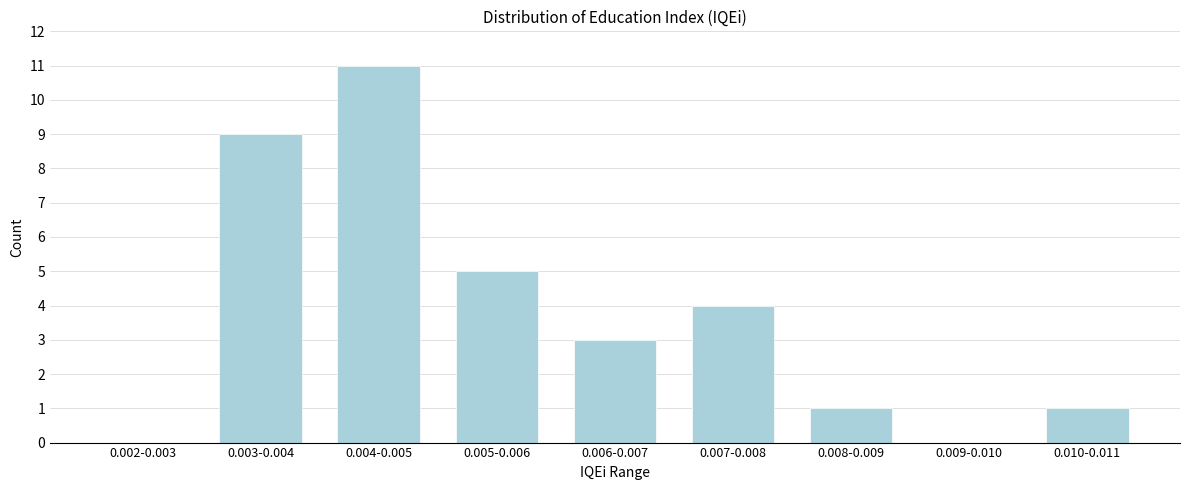

Reading left to right, list all the values displayed in this chart.

0.002-0.003=0	0.003-0.004=9	0.004-0.005=11	0.005-0.006=5	0.006-0.007=3	0.007-0.008=4	0.008-0.009=1	0.009-0.010=0	0.010-0.011=1